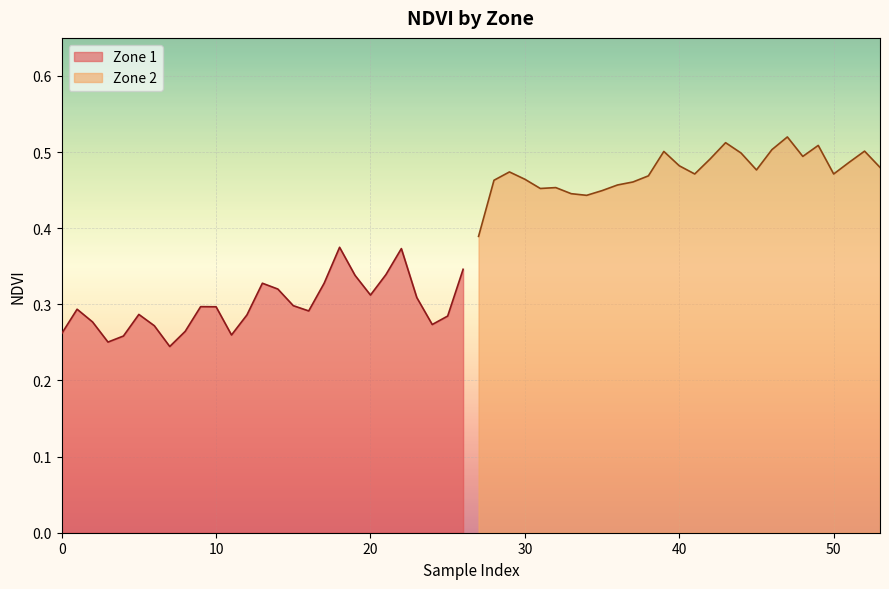

The Zone 1 series shows 0.4 at 10. True or false?

False